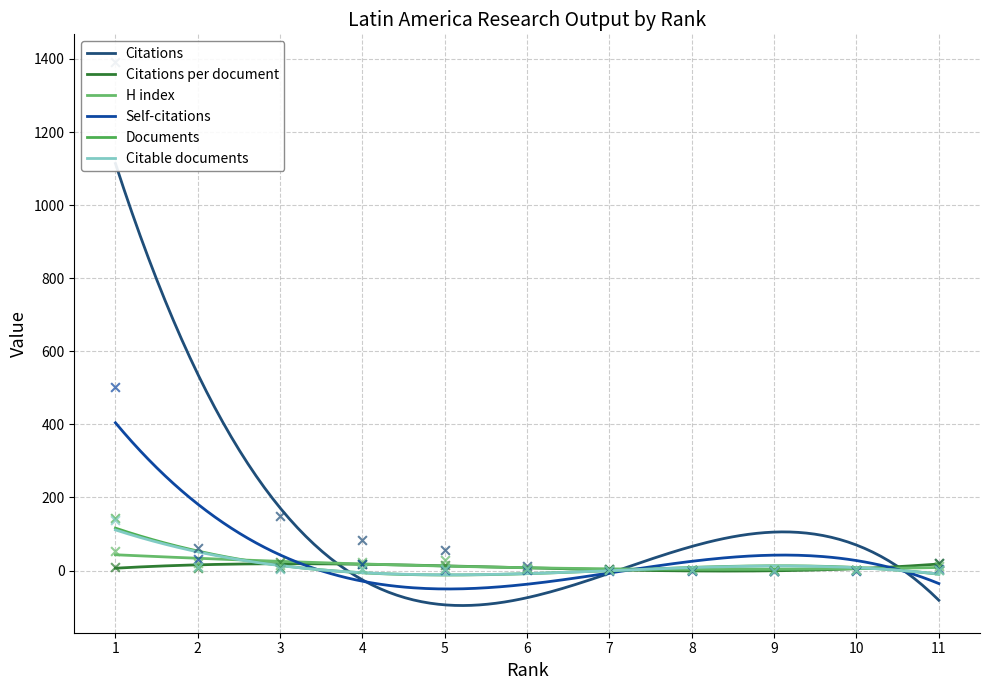

At which category is the sum across all series the highest?

1